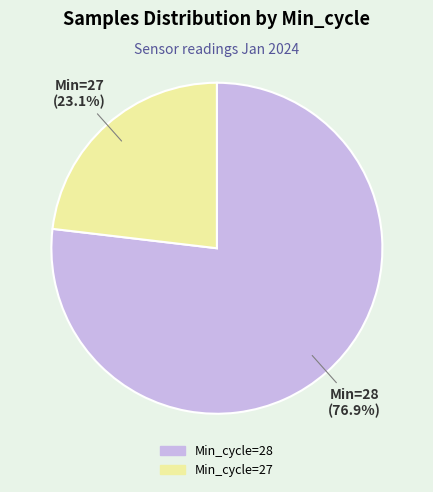

Is there any slice that represents more than half of the pie?

Yes